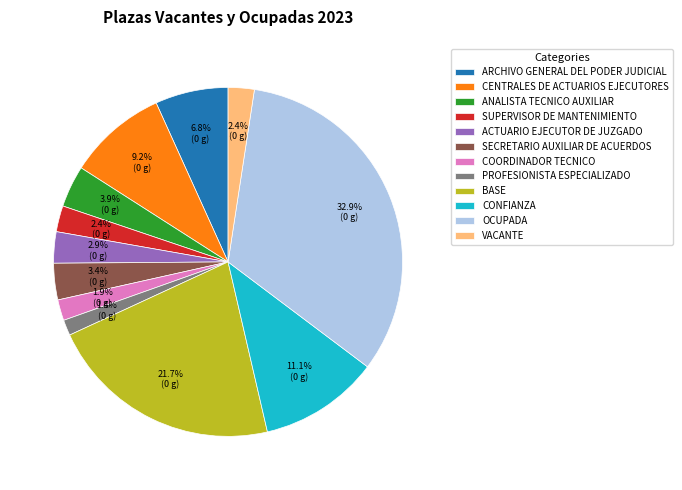

Is it true that ARCHIVO GENERAL DEL PODER JUDICIAL is 7% of the pie?

True